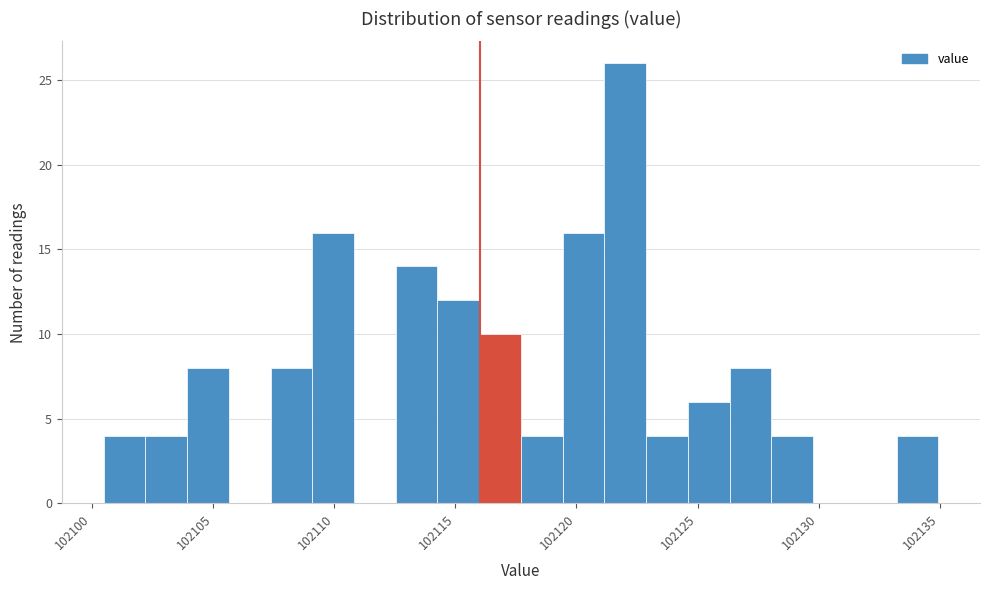

Read against the x-axis, roughly where is the centre of the tallest bar?

102122.0